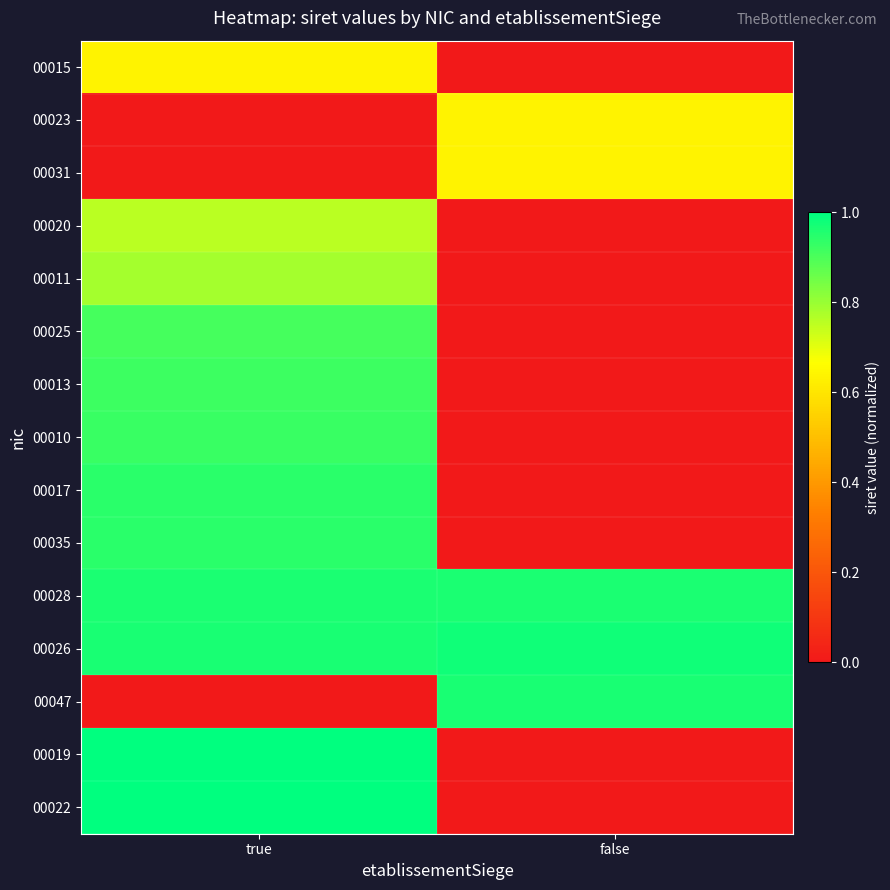

Count the number of data series in this chart.

15